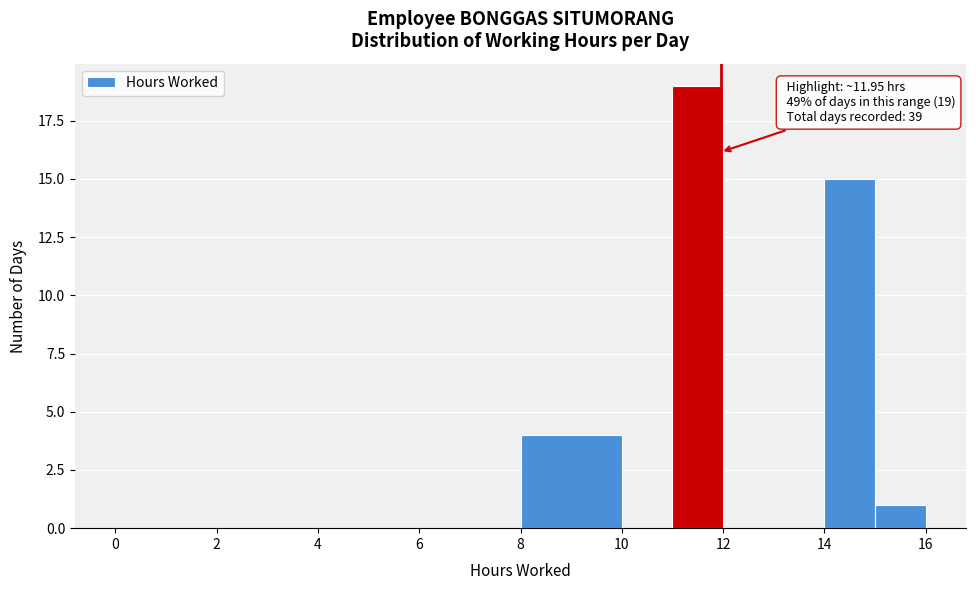

Which range on the x-axis has the tallest bar?

11 to 12